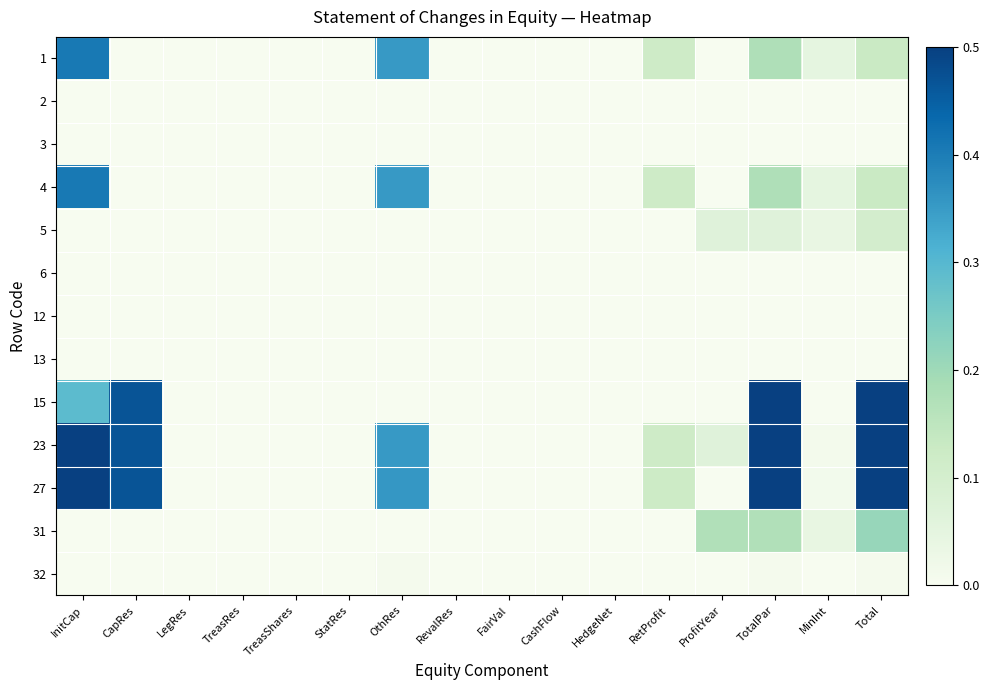

Reading left to right, extract all data points from this chart.

1: InitCap=0.4	CapRes=0.0	LegRes=0.0	TreasRes=0.0	TreasShares=0.0	StatRes=0.0	OthRes=0.4	RevalRes=0.0	FairVal=0.0	CashFlow=0.0	HedgeNet=0.0	RetProfit=0.1	ProfitYear=0.0	TotalPar=0.2	MinInt=0.0	Total=0.1
2: InitCap=0.0	CapRes=0.0	LegRes=0.0	TreasRes=0.0	TreasShares=0.0	StatRes=0.0	OthRes=0.0	RevalRes=0.0	FairVal=0.0	CashFlow=0.0	HedgeNet=0.0	RetProfit=0.0	ProfitYear=0.0	TotalPar=0.0	MinInt=0.0	Total=0.0
3: InitCap=0.0	CapRes=0.0	LegRes=0.0	TreasRes=0.0	TreasShares=0.0	StatRes=0.0	OthRes=0.0	RevalRes=0.0	FairVal=0.0	CashFlow=0.0	HedgeNet=0.0	RetProfit=0.0	ProfitYear=0.0	TotalPar=0.0	MinInt=0.0	Total=0.0
4: InitCap=0.4	CapRes=0.0	LegRes=0.0	TreasRes=0.0	TreasShares=0.0	StatRes=0.0	OthRes=0.4	RevalRes=0.0	FairVal=0.0	CashFlow=0.0	HedgeNet=0.0	RetProfit=0.1	ProfitYear=0.0	TotalPar=0.2	MinInt=0.0	Total=0.1
5: InitCap=0.0	CapRes=0.0	LegRes=0.0	TreasRes=0.0	TreasShares=0.0	StatRes=0.0	OthRes=0.0	RevalRes=0.0	FairVal=0.0	CashFlow=0.0	HedgeNet=0.0	RetProfit=0.0	ProfitYear=0.1	TotalPar=0.1	MinInt=0.0	Total=0.1
6: InitCap=0.0	CapRes=0.0	LegRes=0.0	TreasRes=0.0	TreasShares=0.0	StatRes=0.0	OthRes=0.0	RevalRes=0.0	FairVal=0.0	CashFlow=0.0	HedgeNet=0.0	RetProfit=0.0	ProfitYear=0.0	TotalPar=0.0	MinInt=0.0	Total=0.0
12: InitCap=0.0	CapRes=0.0	LegRes=0.0	TreasRes=0.0	TreasShares=0.0	StatRes=0.0	OthRes=0.0	RevalRes=0.0	FairVal=0.0	CashFlow=0.0	HedgeNet=0.0	RetProfit=0.0	ProfitYear=0.0	TotalPar=0.0	MinInt=0.0	Total=0.0
13: InitCap=0.0	CapRes=0.0	LegRes=0.0	TreasRes=0.0	TreasShares=0.0	StatRes=0.0	OthRes=0.0	RevalRes=0.0	FairVal=0.0	CashFlow=0.0	HedgeNet=0.0	RetProfit=0.0	ProfitYear=0.0	TotalPar=0.0	MinInt=0.0	Total=0.0
15: InitCap=0.3	CapRes=0.5	LegRes=0.0	TreasRes=0.0	TreasShares=0.0	StatRes=0.0	OthRes=0.0	RevalRes=0.0	FairVal=0.0	CashFlow=0.0	HedgeNet=0.0	RetProfit=0.0	ProfitYear=0.0	TotalPar=0.8	MinInt=0.0	Total=0.8
23: InitCap=0.7	CapRes=0.5	LegRes=0.0	TreasRes=0.0	TreasShares=0.0	StatRes=0.0	OthRes=0.4	RevalRes=0.0	FairVal=0.0	CashFlow=0.0	HedgeNet=0.0	RetProfit=0.1	ProfitYear=0.1	TotalPar=1.0	MinInt=0.0	Total=1.0
27: InitCap=0.7	CapRes=0.5	LegRes=0.0	TreasRes=0.0	TreasShares=0.0	StatRes=0.0	OthRes=0.4	RevalRes=0.0	FairVal=0.0	CashFlow=0.0	HedgeNet=0.0	RetProfit=0.1	ProfitYear=0.0	TotalPar=0.9	MinInt=0.0	Total=0.9
31: InitCap=0.0	CapRes=0.0	LegRes=0.0	TreasRes=0.0	TreasShares=0.0	StatRes=0.0	OthRes=0.0	RevalRes=0.0	FairVal=0.0	CashFlow=0.0	HedgeNet=0.0	RetProfit=0.0	ProfitYear=0.2	TotalPar=0.2	MinInt=0.0	Total=0.2
32: InitCap=0.0	CapRes=0.0	LegRes=0.0	TreasRes=0.0	TreasShares=0.0	StatRes=0.0	OthRes=0.0	RevalRes=0.0	FairVal=0.0	CashFlow=0.0	HedgeNet=0.0	RetProfit=0.0	ProfitYear=0.0	TotalPar=0.0	MinInt=0.0	Total=0.0